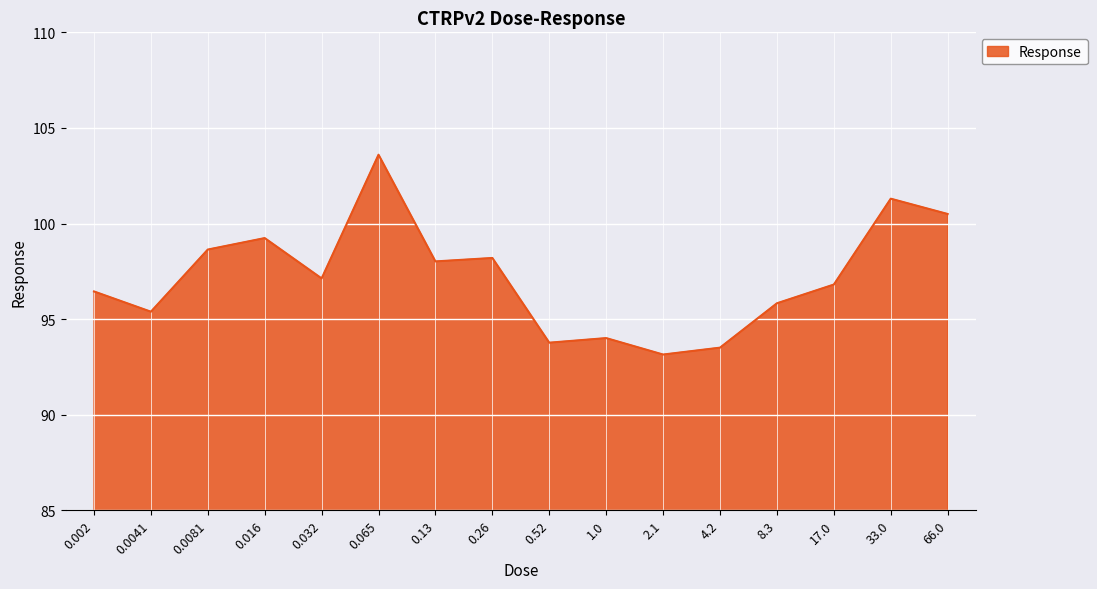

What is the difference between the values at 0.032 and 1.0?

3.1